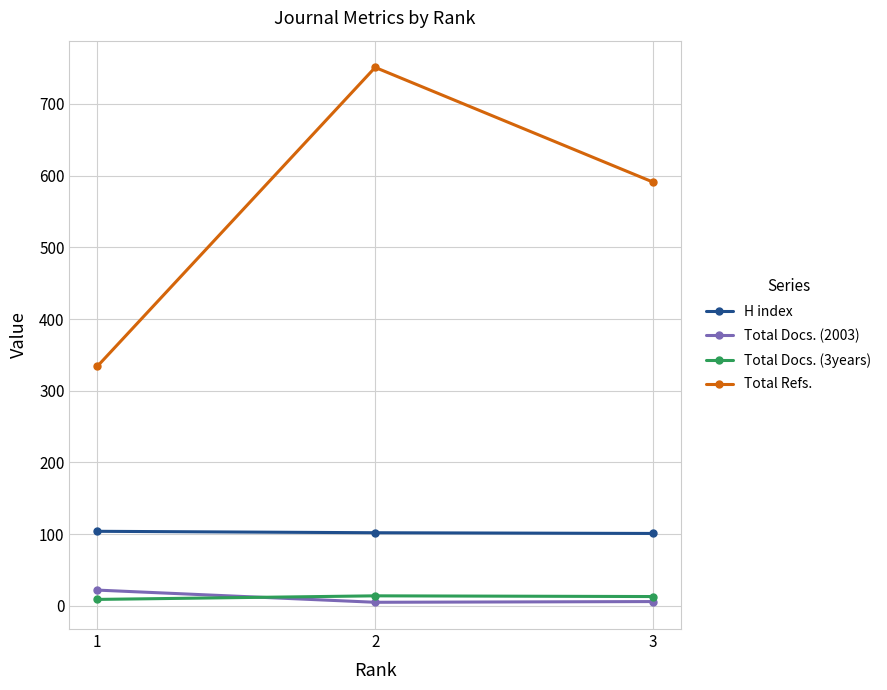

What is the difference between the highest and lowest values at 2?

746